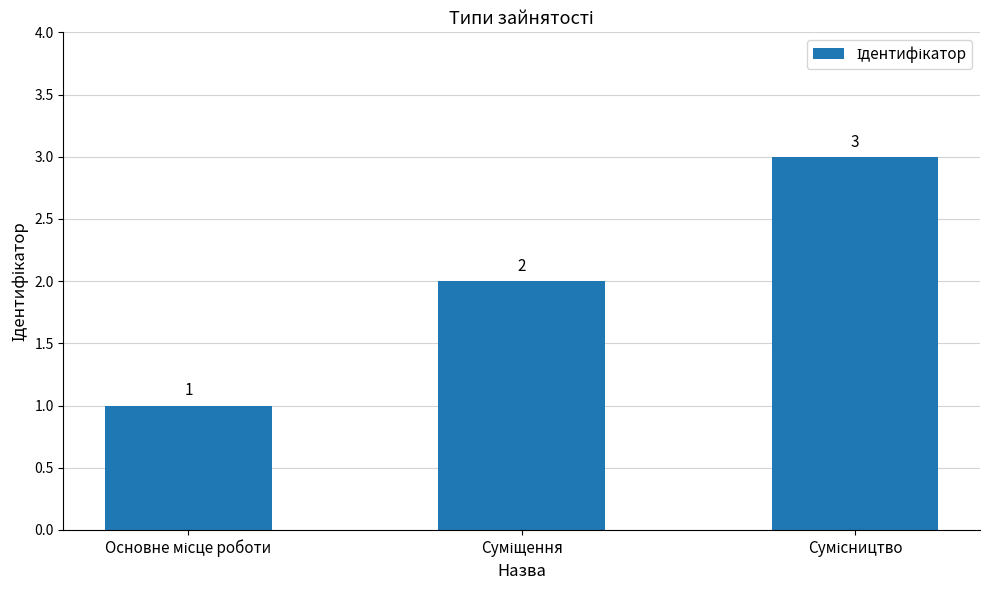

What is the greatest value displayed?

3